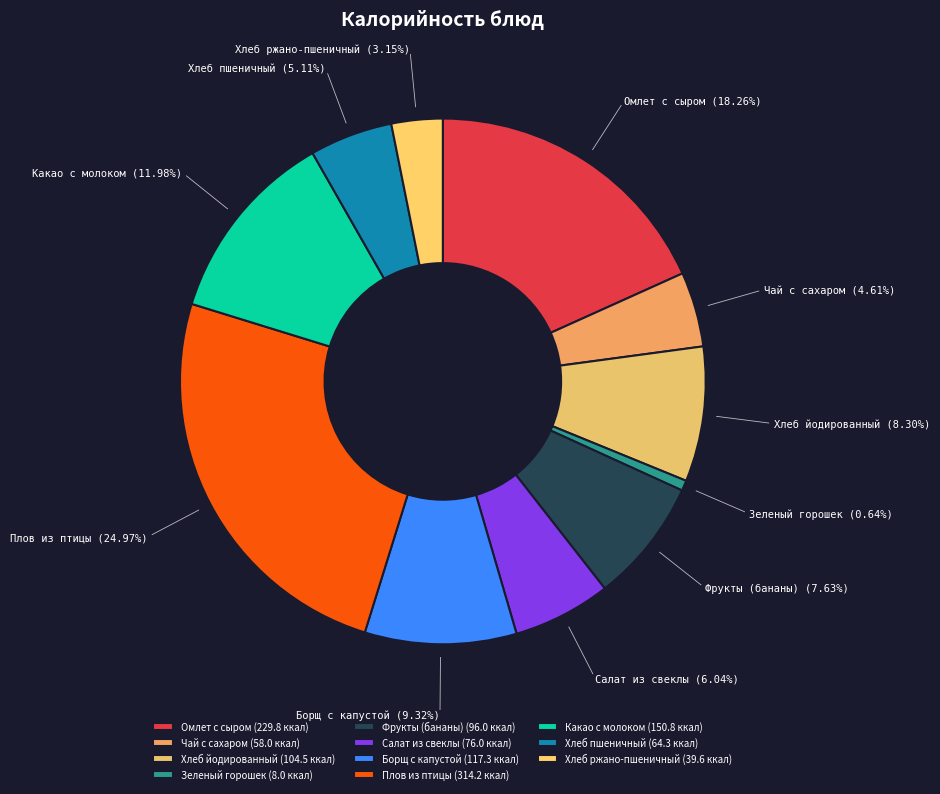

To the nearest percent, what is the difference between the largest and smallest slice percentages?

24%